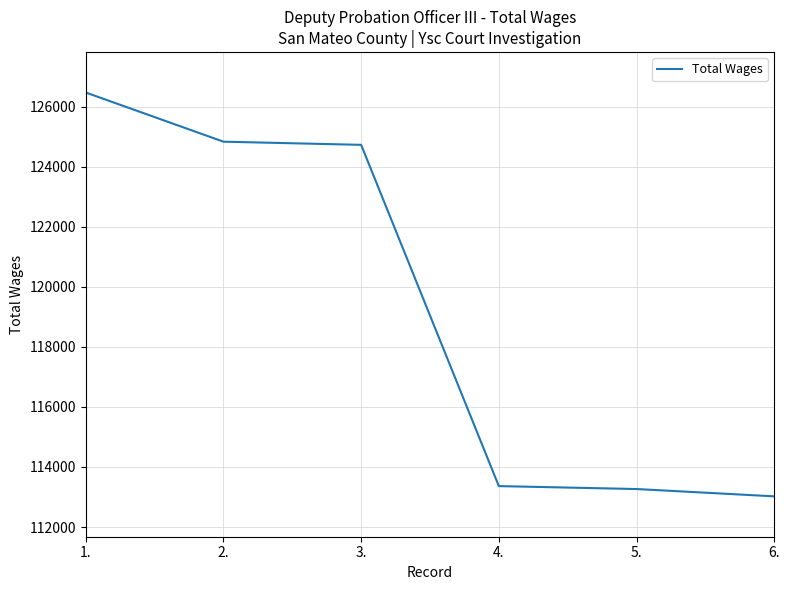

What is the maximum value shown in the chart?

126467